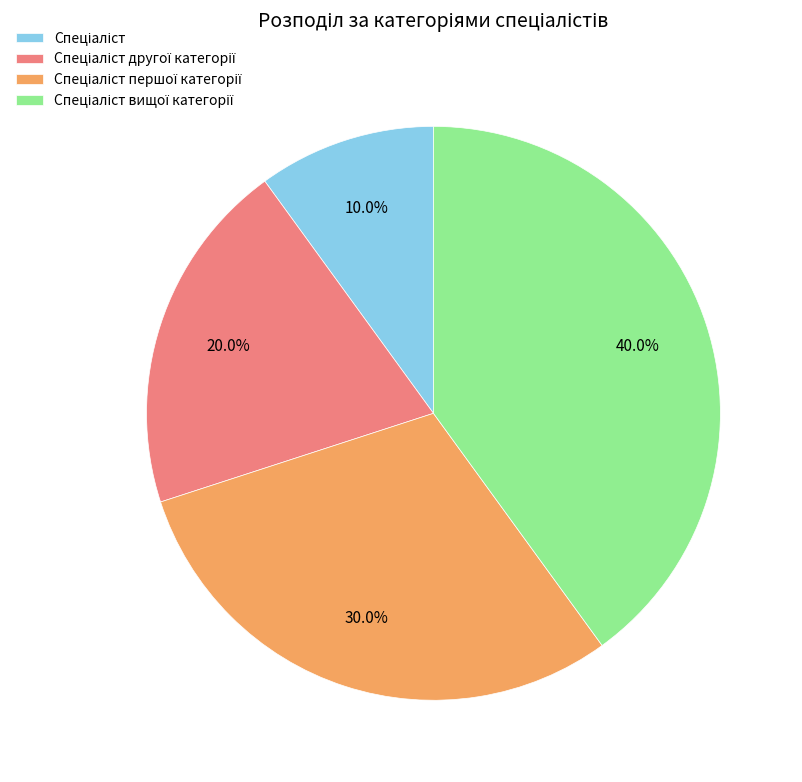

Is there any slice that represents more than half of the pie?

No